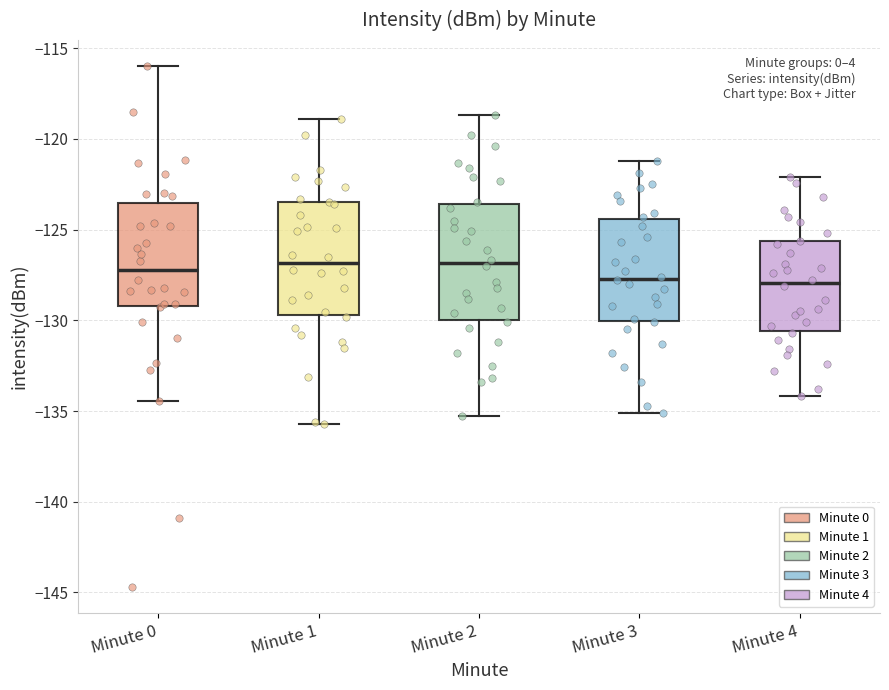

Reading left to right, transcribe this box plot: for each box, give where its median line is, the range the box spans, and where its two whiskers end, as read against the y-axis. The values are not printed on the chart, so give them approximately, as read against the axis.

Minute 0: median -127.0, box -129.0 to -123.5, whiskers -134.5 to -116.0
Minute 1: median -127.0, box -129.5 to -123.5, whiskers -135.5 to -119.0
Minute 2: median -127.0, box -130.0 to -123.5, whiskers -135.5 to -118.5
Minute 3: median -127.5, box -130.0 to -124.5, whiskers -135.0 to -121.0
Minute 4: median -128.0, box -130.5 to -125.5, whiskers -134.0 to -122.0